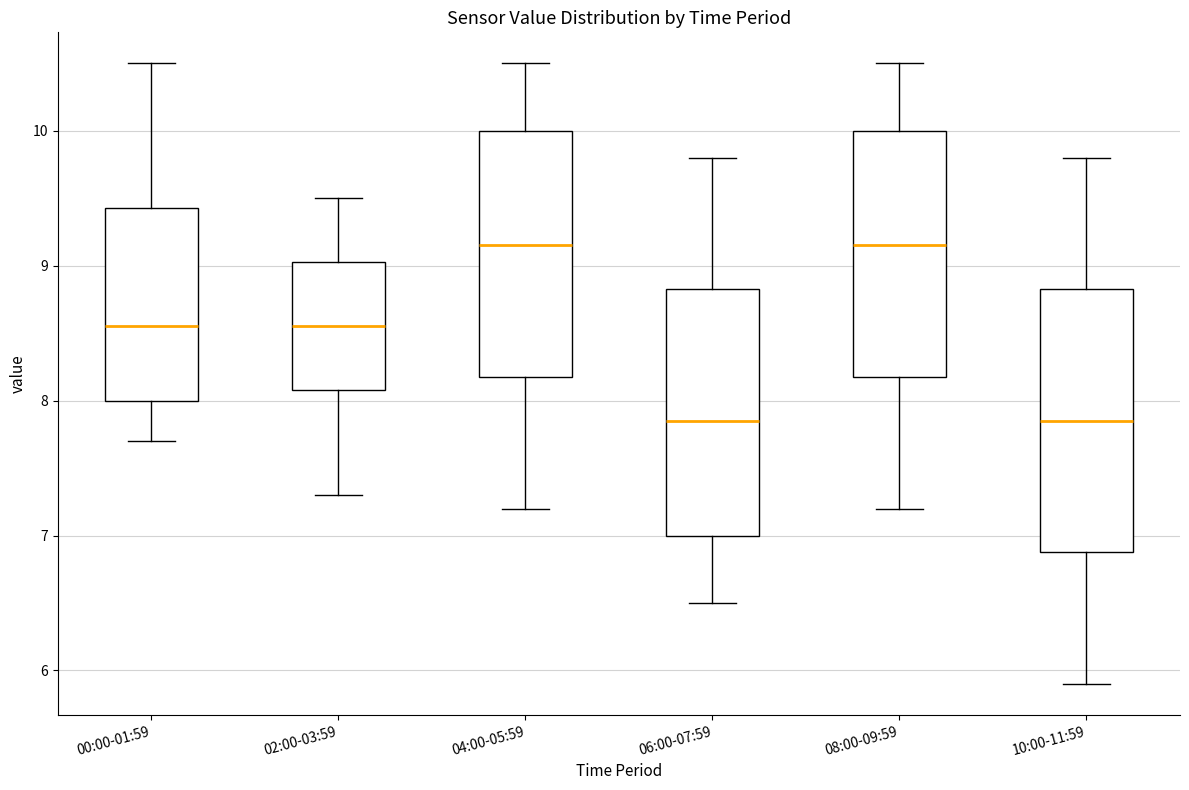

Comparing the boxes themselves (not the whiskers), which one is the tallest?

10:00-11:59